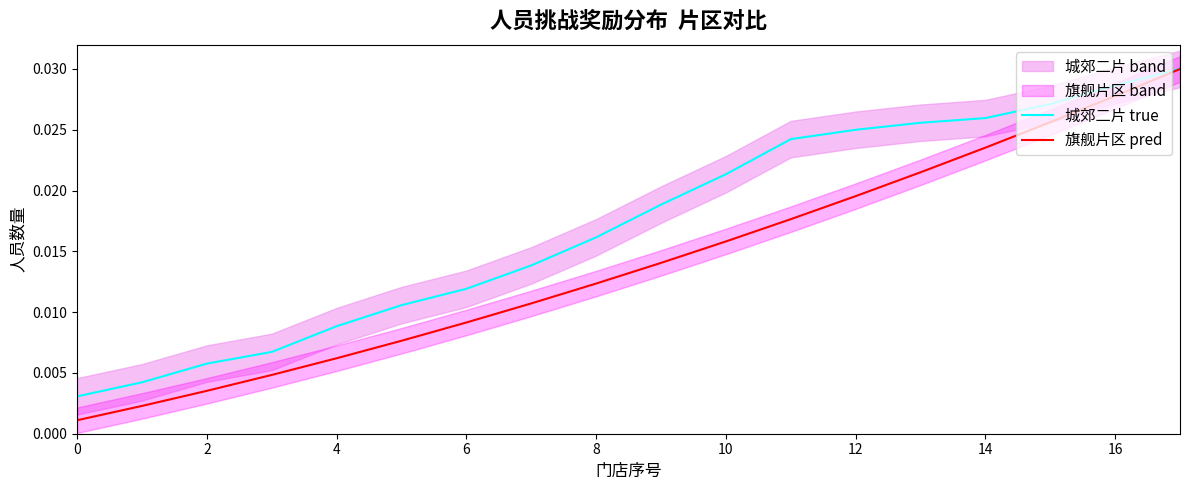

Rank the series by their average value, from highest to lowest.

城郊二片 true, 旗舰片区 pred